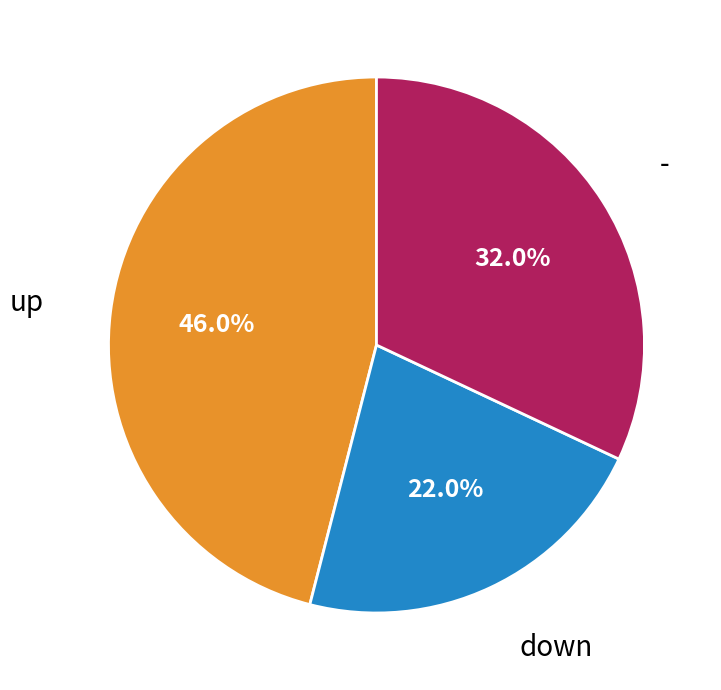

Is there a majority slice in this chart?

No